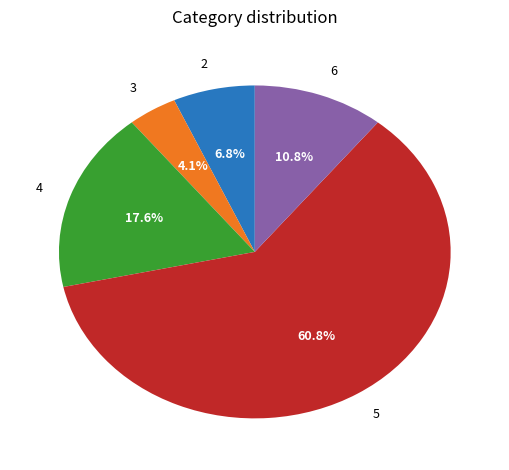

How many slices are in this pie chart?

5